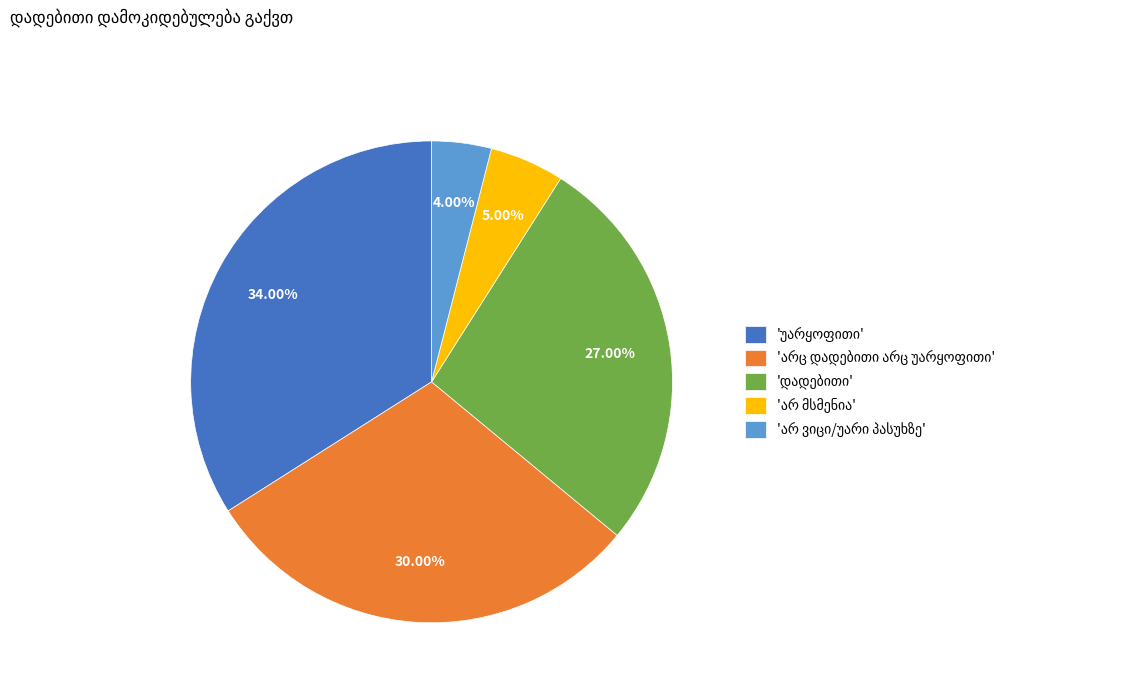

To the nearest percent, what is the average slice percentage?

20%